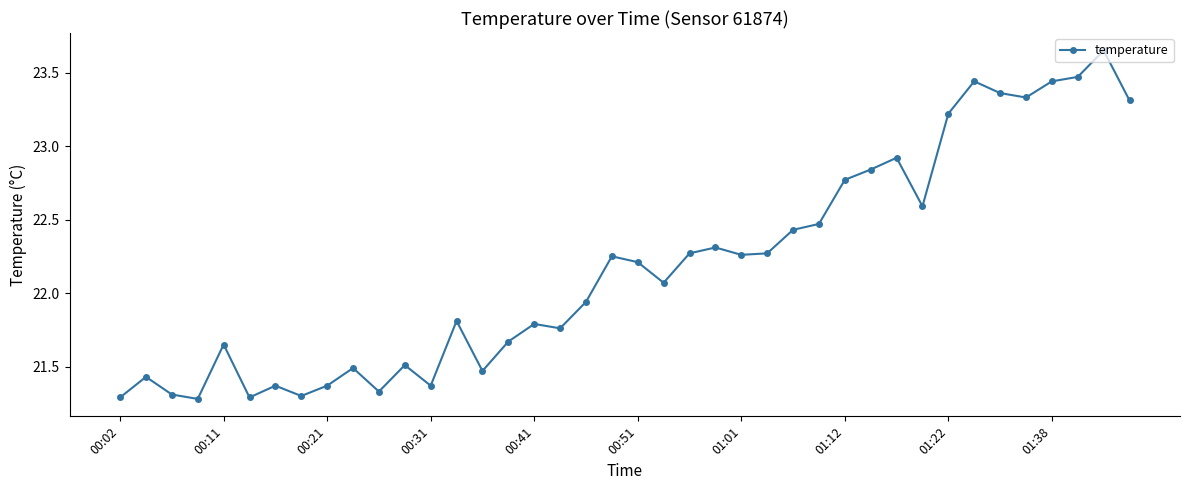

What is the difference between the maximum and second lowest values?

2.4